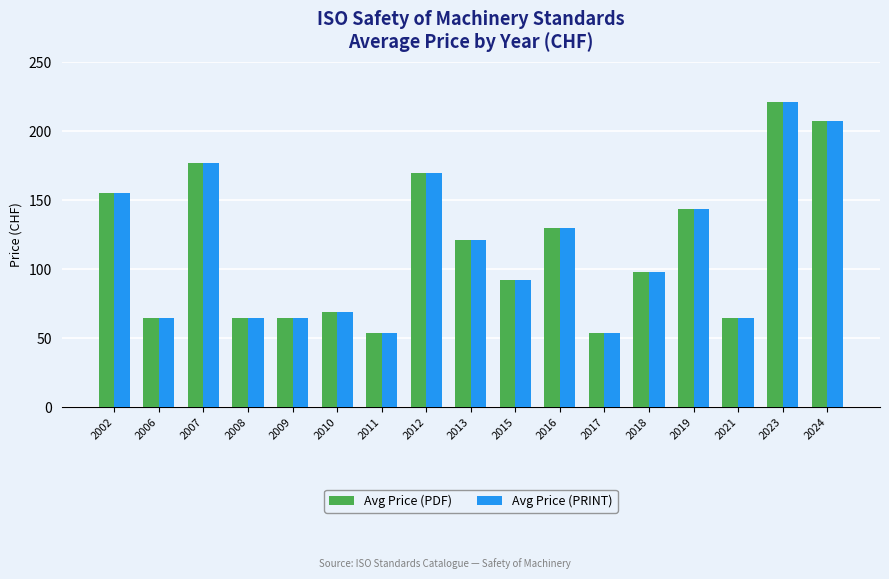

What is the lowest value of the Avg Price (PRINT) series?

54.0